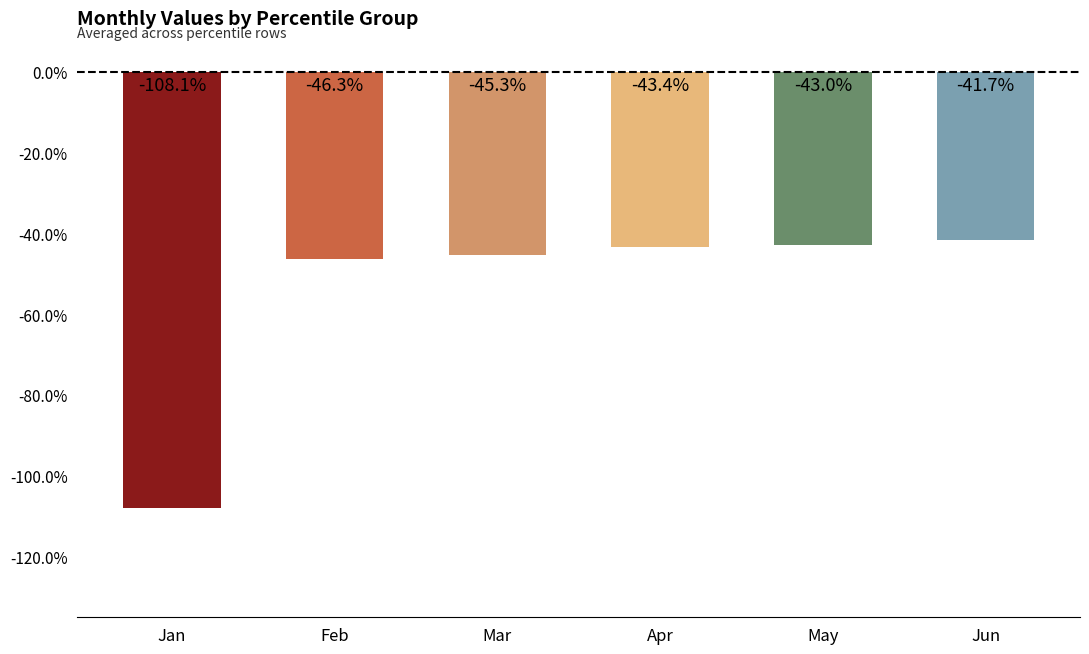

Are the bars horizontal?

No